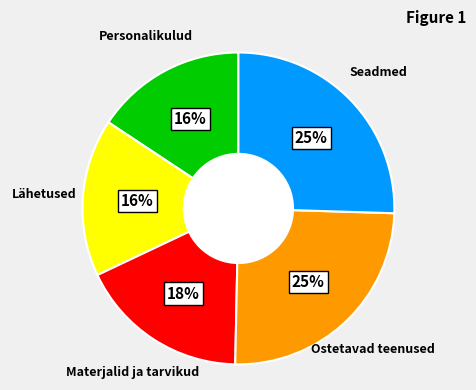

Is there a majority slice in this chart?

No